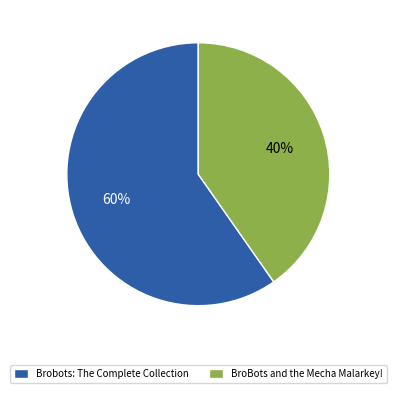

To the nearest percent, what is the average slice percentage?

50%